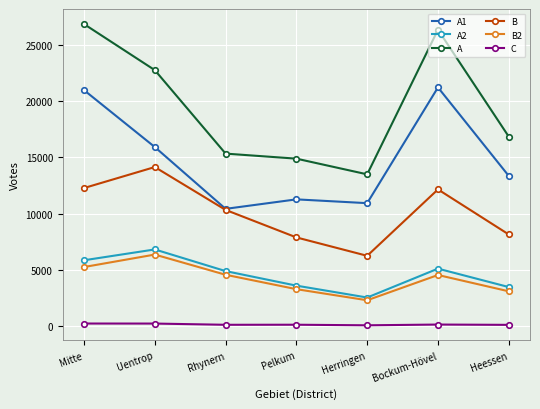

True or false: A has a value of 15345 at Rhynern.

True